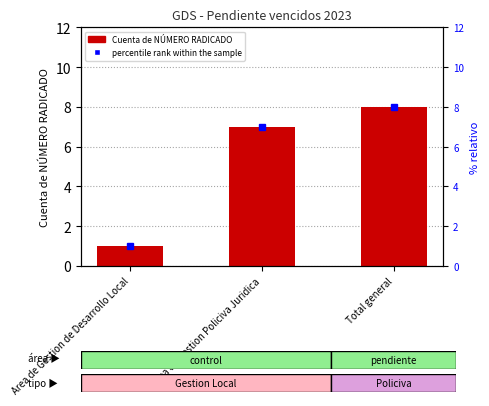

The value at Total general is 8. True or false?

True